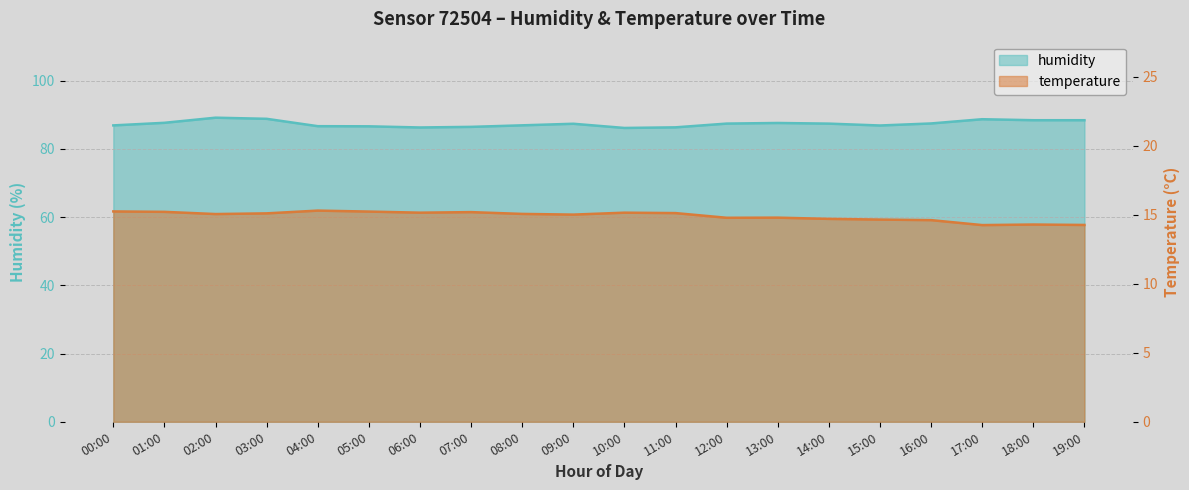

What position from the right is 11:00?

9